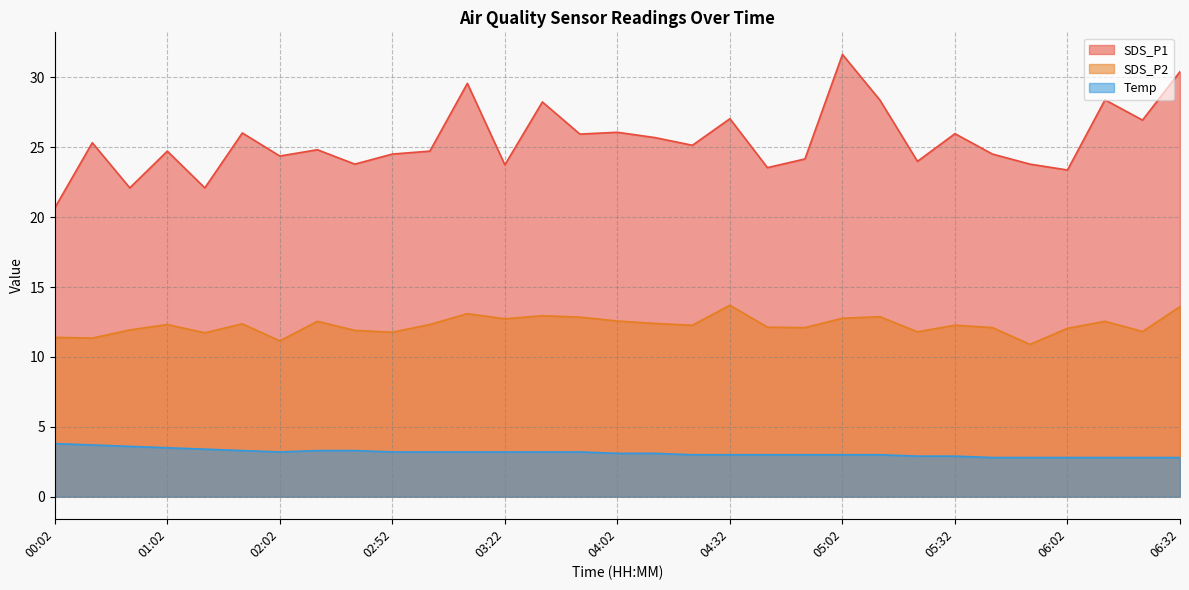

What is the maximum value for Temp?

3.8